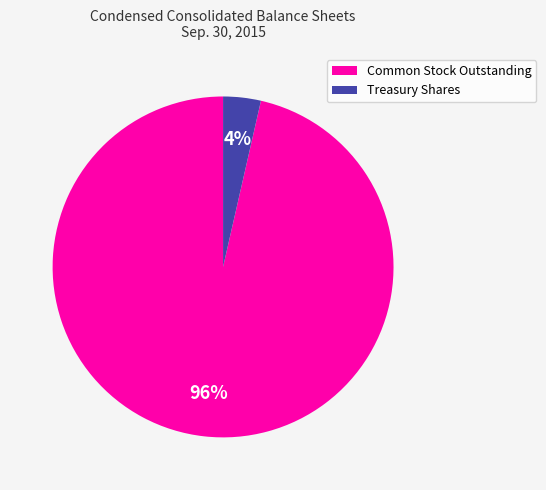

To the nearest percent, what is the combined percentage of Common Stock Outstanding and Treasury Shares?

100%